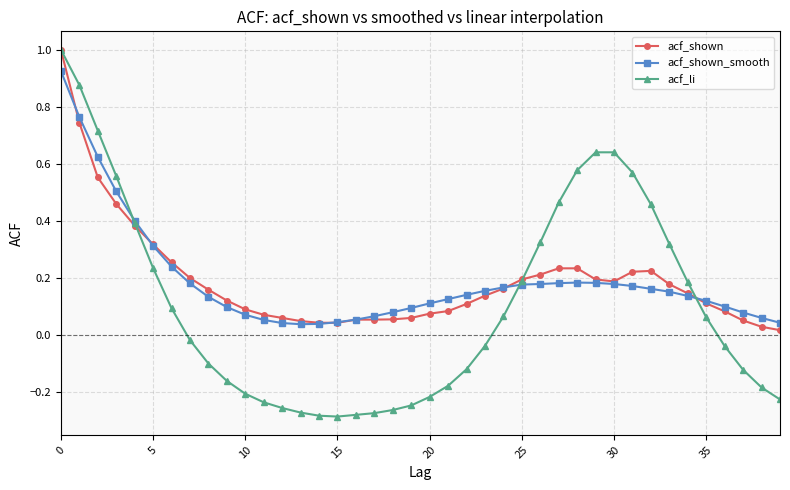

What is the difference between the maximum and minimum values in the acf_shown series?

1.0